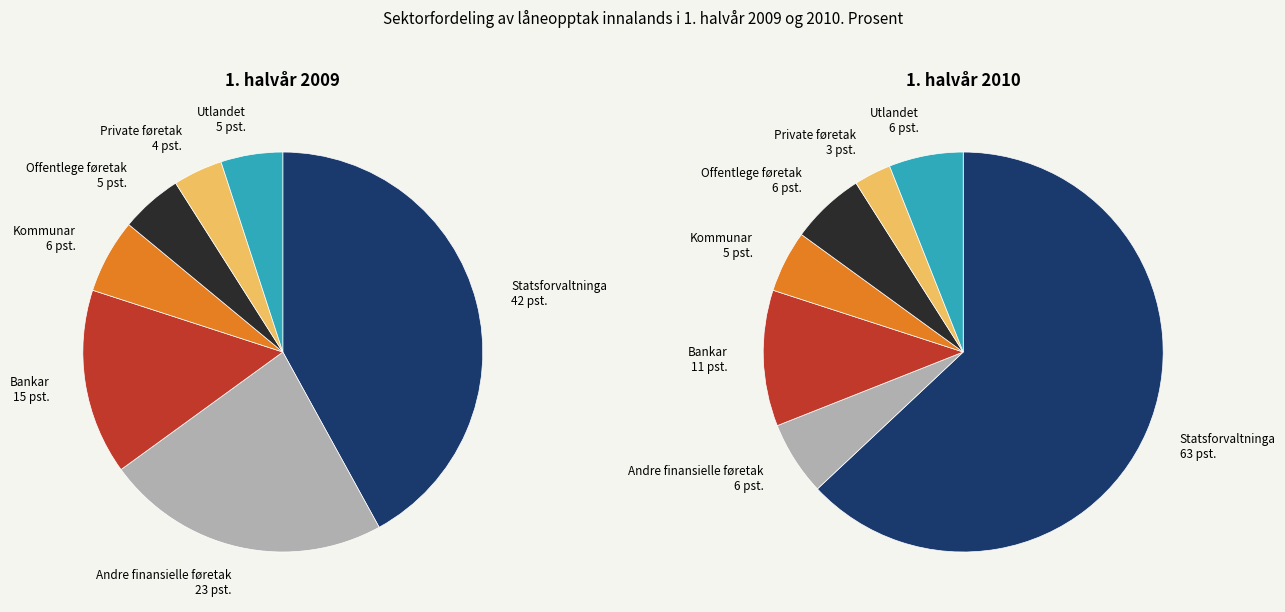

How many segments does this pie chart have?

7